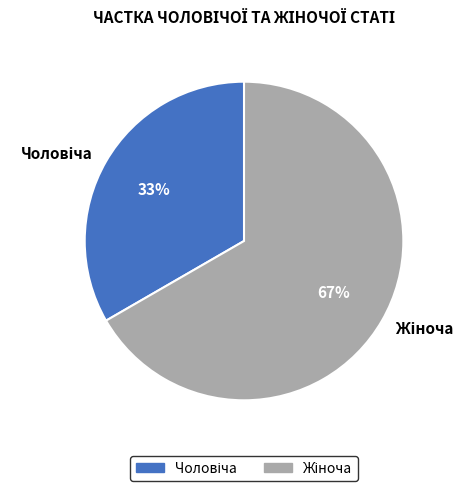

Count the number of slices in the pie.

2